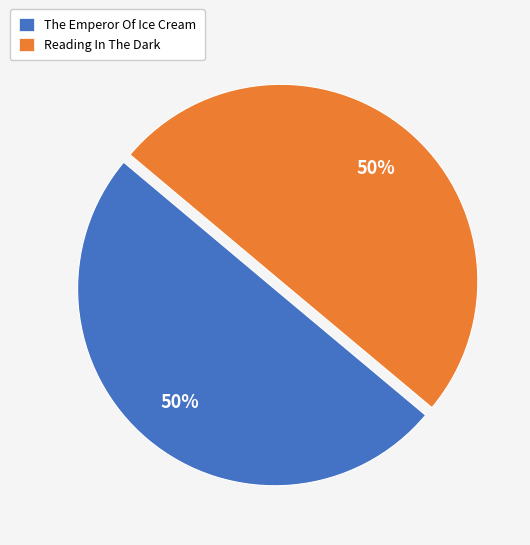

To the nearest percent, what portion does The Emperor Of Ice Cream represent?

50%